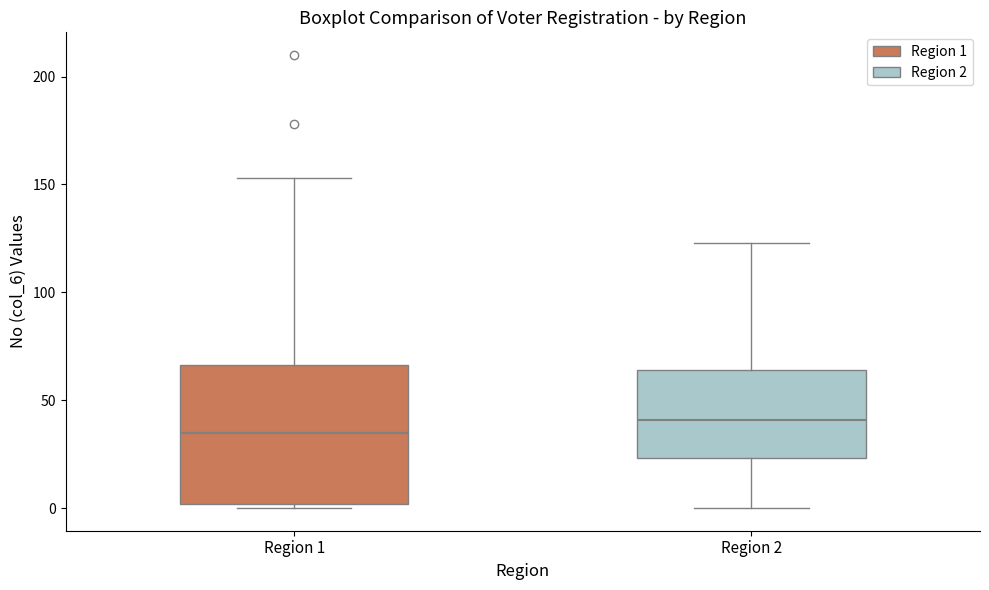

Where does the upper whisker of the box for Region 1 end on the y-axis? The values are not printed on the chart, so give them approximately, as read against the axis.

155